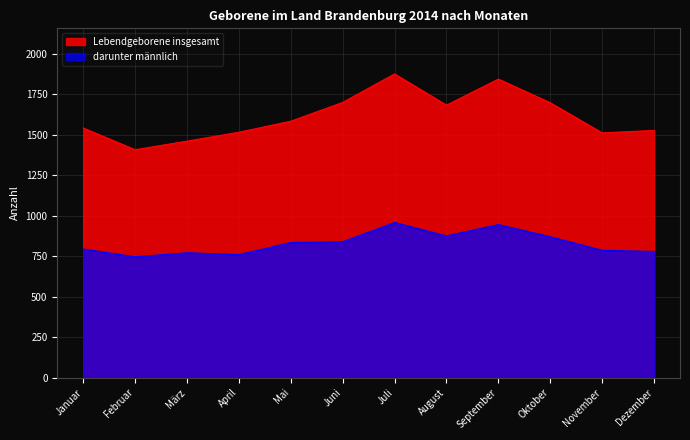

Where is the first local maximum for Lebendgeborene insgesamt?

Juli